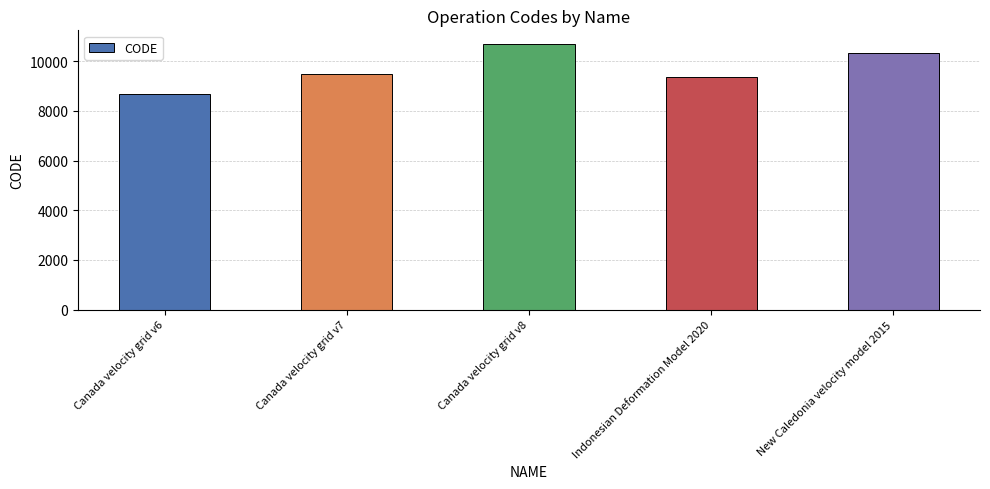

Are the bars grouped side by side (vs. stacked)?

No